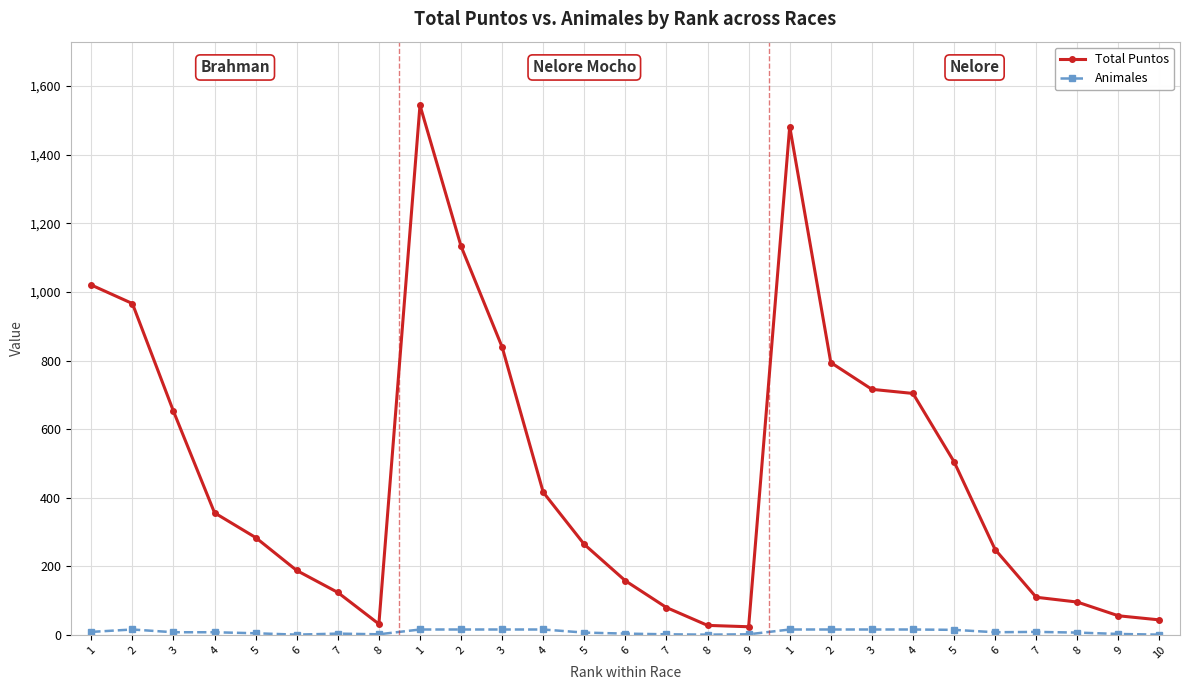

How many values in the Total Puntos series are below 284?

13